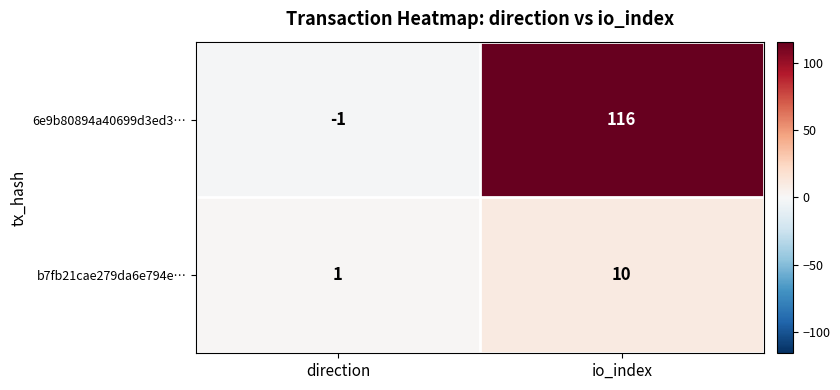

Is it true that b7fb21cae279da6e794e… equals 3 at io_index?

False